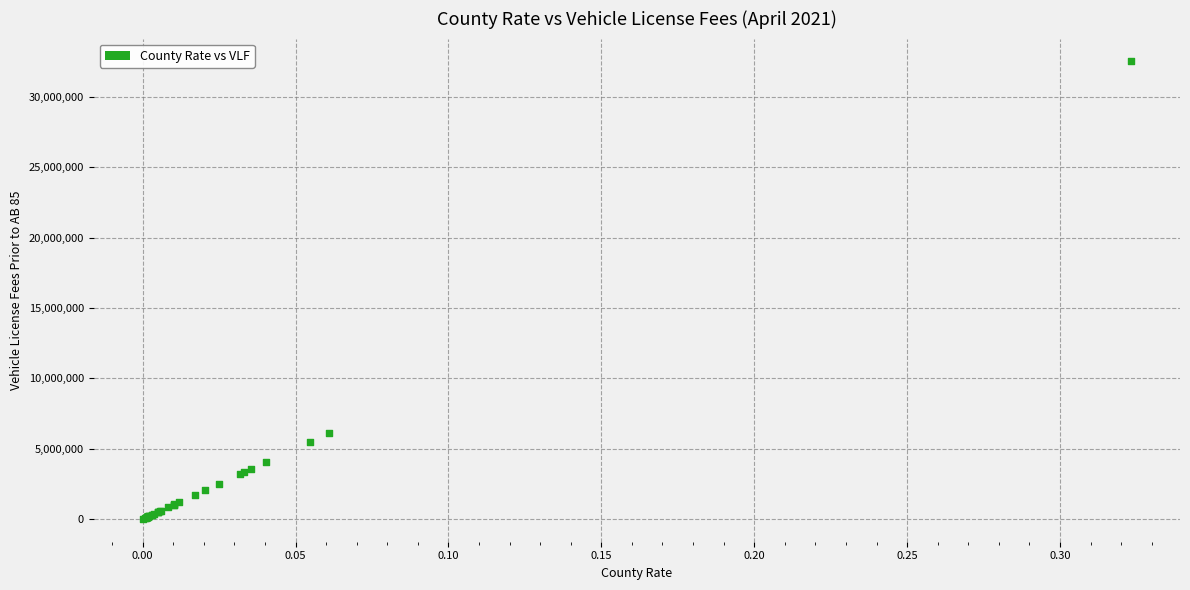

What Y value in the scatter plot is closest to 16271058?

6143612.3